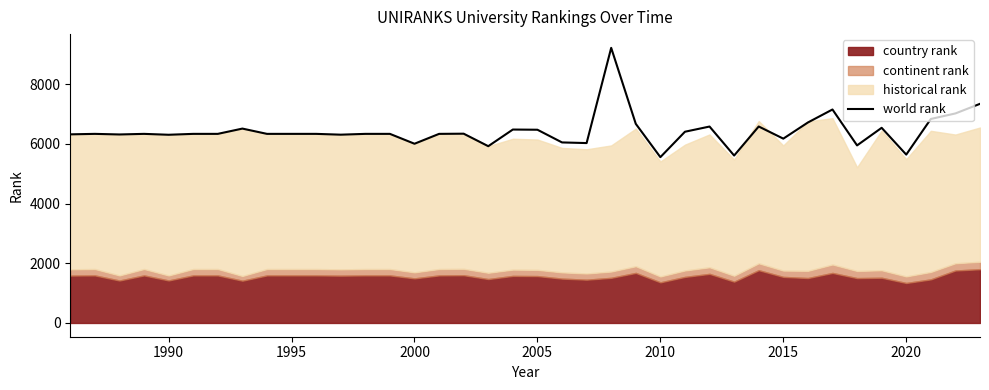

What is the lowest value of the world rank series?

5558.5